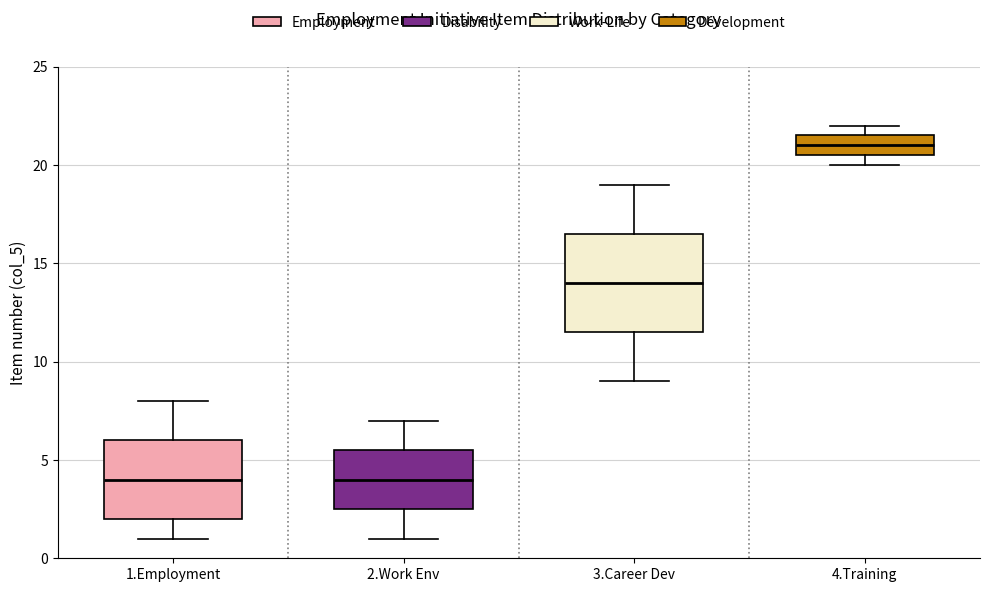

Which box has the highest median line?

4.Training